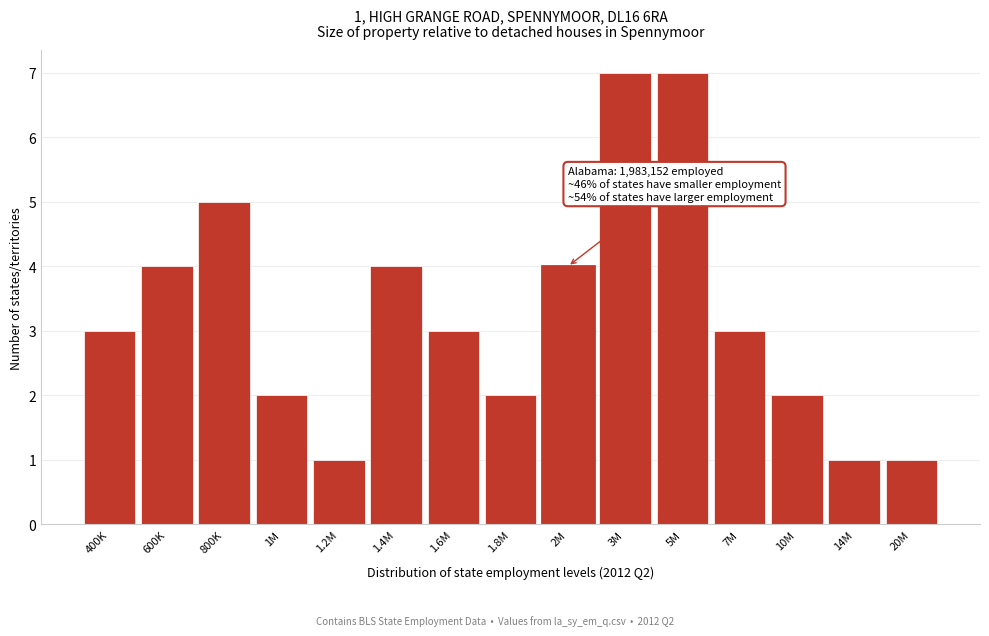

Reading left to right, list all the values displayed in this chart.

3	4	5	2	1	4	3	2	4	7	7	3	2	1	1